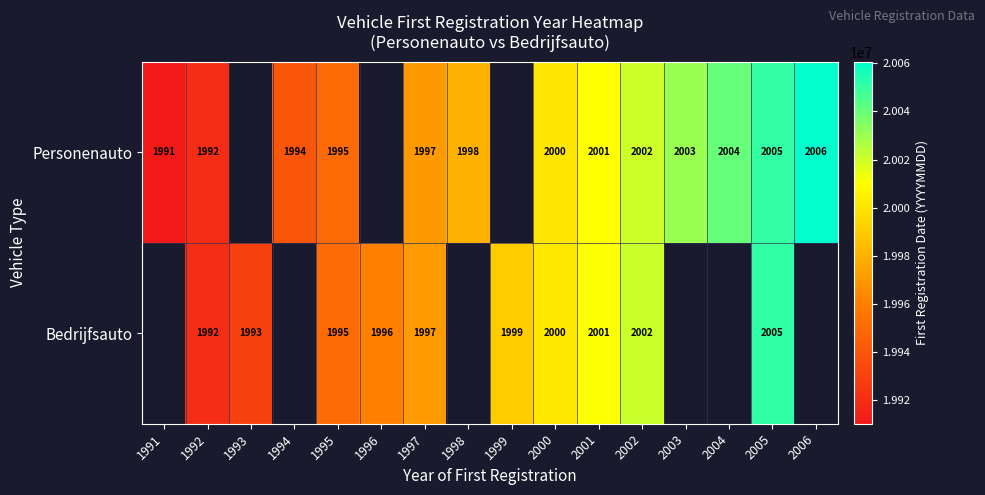

True or false: Bedrijfsauto has a value of 1995 at 1995.

True